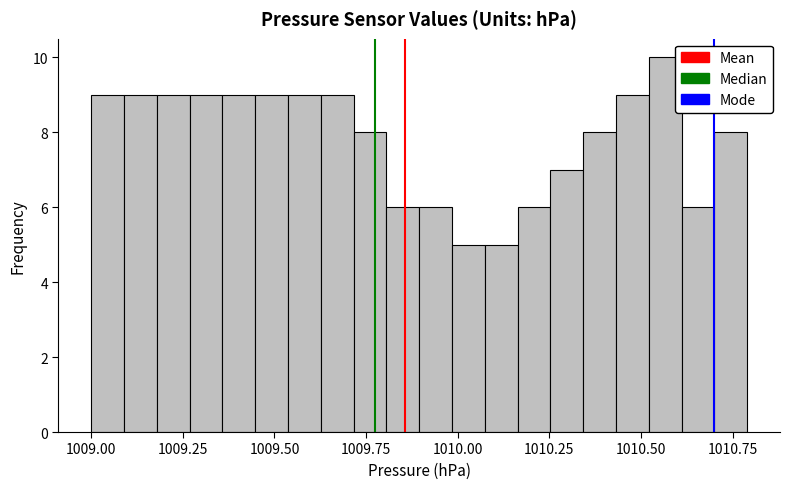

Read against the x-axis, roughly where is the centre of the tallest bar?

1010.55